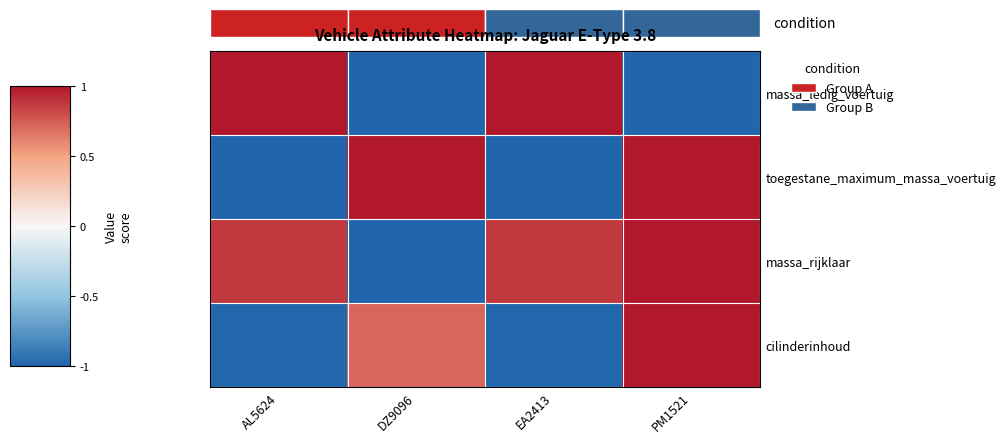

What is the difference between the second highest and minimum values in the massa_rijklaar series?

1.9